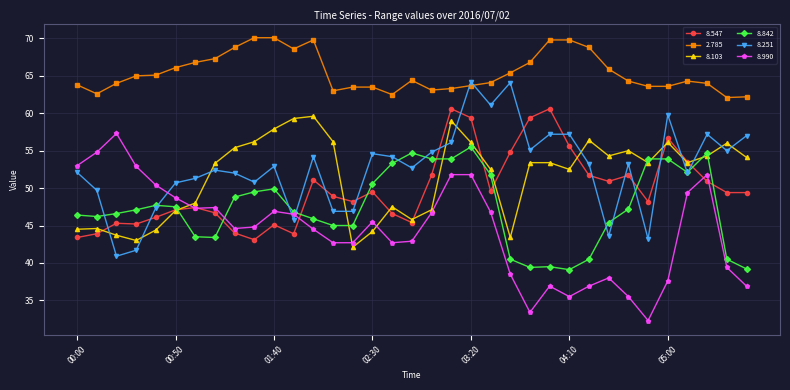

Which series has the largest total across all categories?

2.785